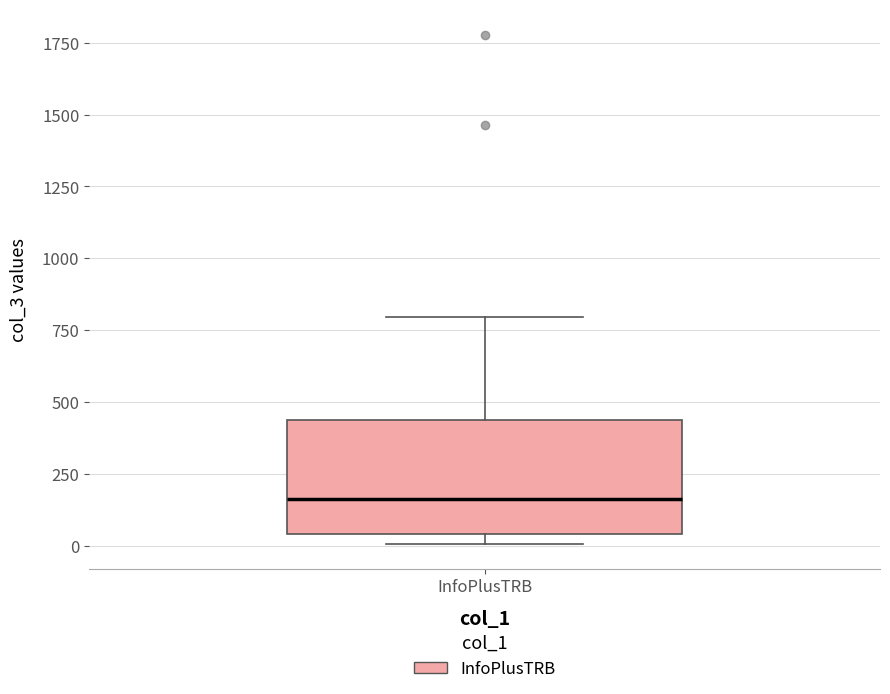

Transcribe this box plot: give where the median line is, the range the box spans, and where the two whiskers end, as read against the y-axis. The values are not printed on the chart, so give them approximately, as read against the axis.

median 150, box 50 to 450, whiskers 0 to 800